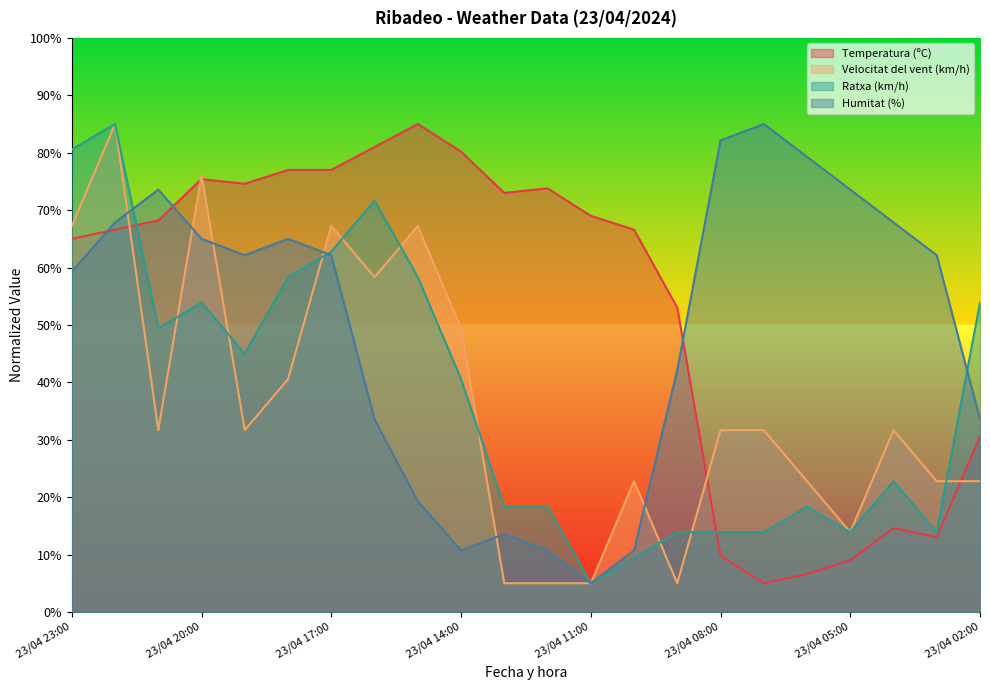

Reading left to right, extract all data points from this chart.

Temperatura (ºC): 23/04 23:00=65.0	23/04 22:00=66.6	23/04 21:00=68.2	23/04 20:00=75.4	23/04 19:00=74.6	23/04 18:00=77.0	23/04 17:00=77.0	23/04 16:00=81.0	23/04 15:00=85.0	23/04 14:00=80.2	23/04 13:00=73.0	23/04 12:00=73.8	23/04 11:00=69.0	23/04 10:00=66.6	23/04 09:00=53.0	23/04 08:00=9.8	23/04 07:00=5.0	23/04 06:00=6.6	23/04 05:00=9.0	23/04 04:00=14.6	23/04 03:00=13.0	23/04 02:00=30.6
Velocitat del vent (km/h): 23/04 23:00=67.2	23/04 22:00=85.0	23/04 21:00=31.7	23/04 20:00=76.1	23/04 19:00=31.7	23/04 18:00=40.6	23/04 17:00=67.2	23/04 16:00=58.3	23/04 15:00=67.2	23/04 14:00=49.4	23/04 13:00=5.0	23/04 12:00=5.0	23/04 11:00=5.0	23/04 10:00=22.8	23/04 09:00=5.0	23/04 08:00=31.7	23/04 07:00=31.7	23/04 06:00=22.8	23/04 05:00=13.9	23/04 04:00=31.7	23/04 03:00=22.8	23/04 02:00=22.8
Ratxa (km/h): 23/04 23:00=80.6	23/04 22:00=85.0	23/04 21:00=49.4	23/04 20:00=53.9	23/04 19:00=45.0	23/04 18:00=58.3	23/04 17:00=62.8	23/04 16:00=71.7	23/04 15:00=58.3	23/04 14:00=40.6	23/04 13:00=18.3	23/04 12:00=18.3	23/04 11:00=5.0	23/04 10:00=9.4	23/04 09:00=13.9	23/04 08:00=13.9	23/04 07:00=13.9	23/04 06:00=18.3	23/04 05:00=13.9	23/04 04:00=22.8	23/04 03:00=13.9	23/04 02:00=53.9
Humitat (%): 23/04 23:00=59.3	23/04 22:00=67.9	23/04 21:00=73.6	23/04 20:00=65.0	23/04 19:00=62.1	23/04 18:00=65.0	23/04 17:00=62.1	23/04 16:00=33.6	23/04 15:00=19.3	23/04 14:00=10.7	23/04 13:00=13.6	23/04 12:00=10.7	23/04 11:00=5.0	23/04 10:00=10.7	23/04 09:00=42.1	23/04 08:00=82.1	23/04 07:00=85.0	23/04 06:00=79.3	23/04 05:00=73.6	23/04 04:00=67.9	23/04 03:00=62.1	23/04 02:00=33.6